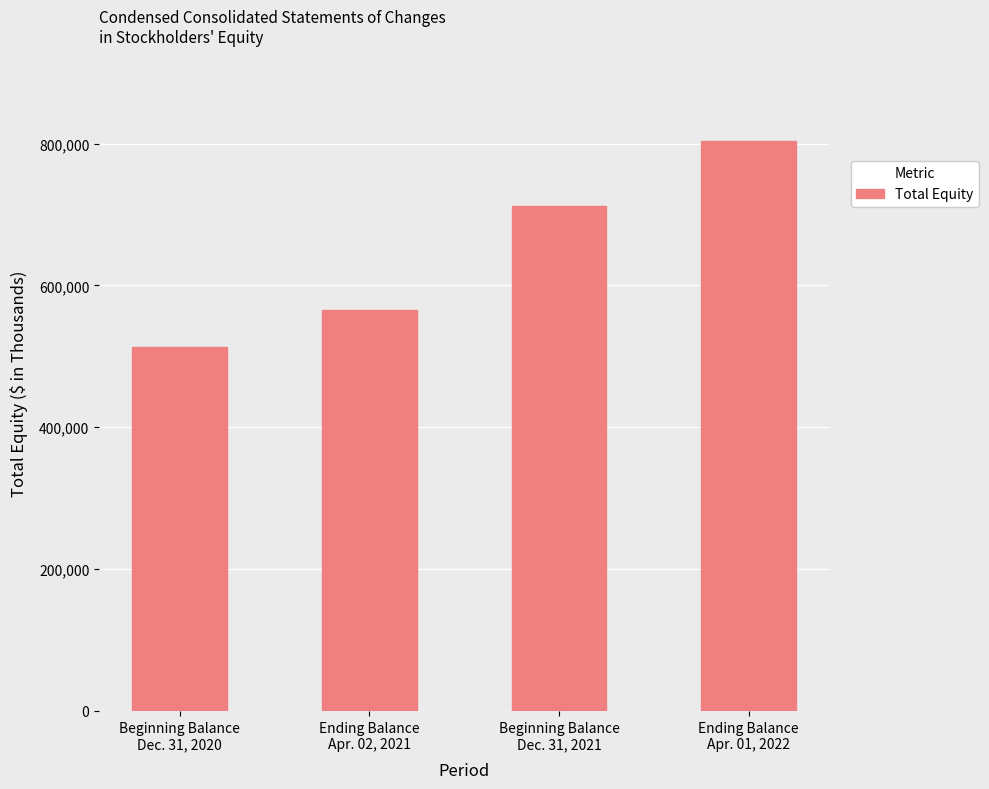

Rank the categories by value from lowest to highest.

Beginning Balance
Dec. 31, 2020, Ending Balance
Apr. 02, 2021, Beginning Balance
Dec. 31, 2021, Ending Balance
Apr. 01, 2022